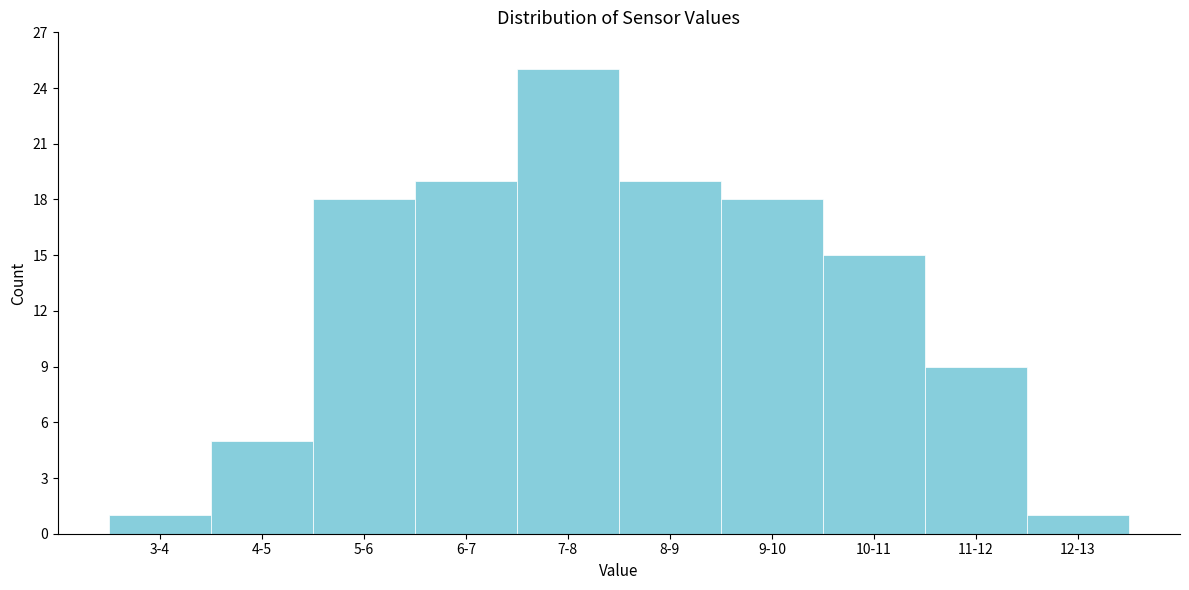

Reading left to right, transcribe all the data shown in this chart.

3-4=1	4-5=5	5-6=18	6-7=19	7-8=25	8-9=19	9-10=18	10-11=15	11-12=9	12-13=1